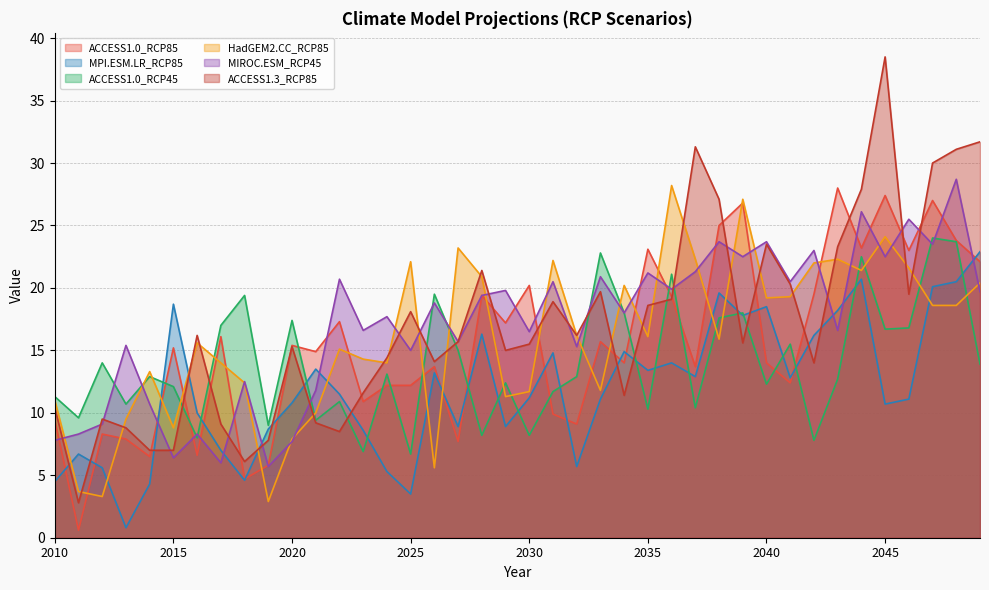

Between 2013 and 2028, which is larger?

2028